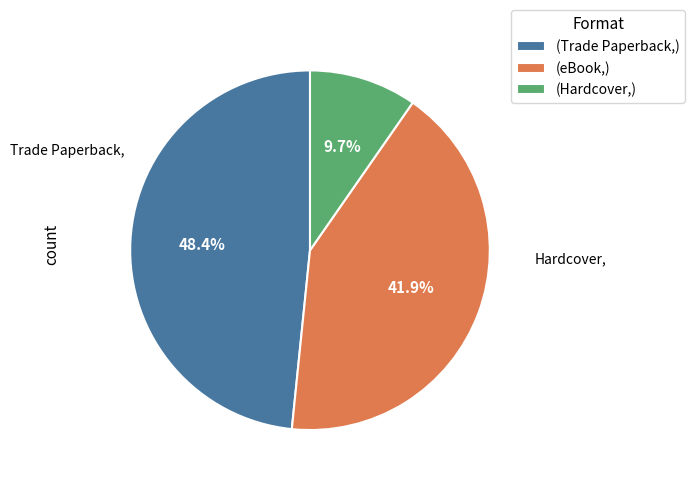

Which has a higher value, (eBook,) or (Trade Paperback,)?

(Trade Paperback,)